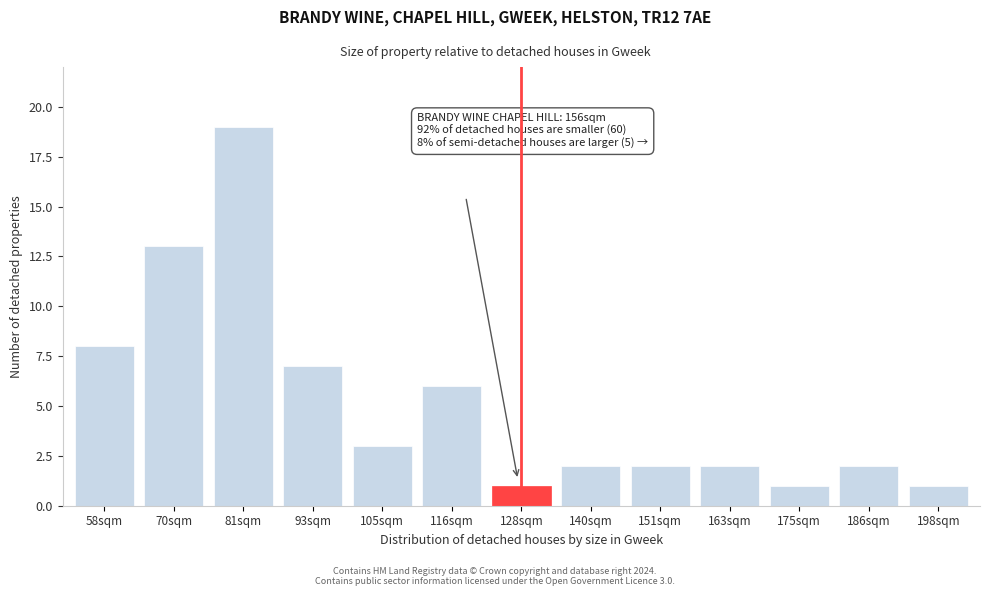

Reading left to right, extract all data points from this chart.

8	13	19	7	3	6	1	2	2	2	1	2	1